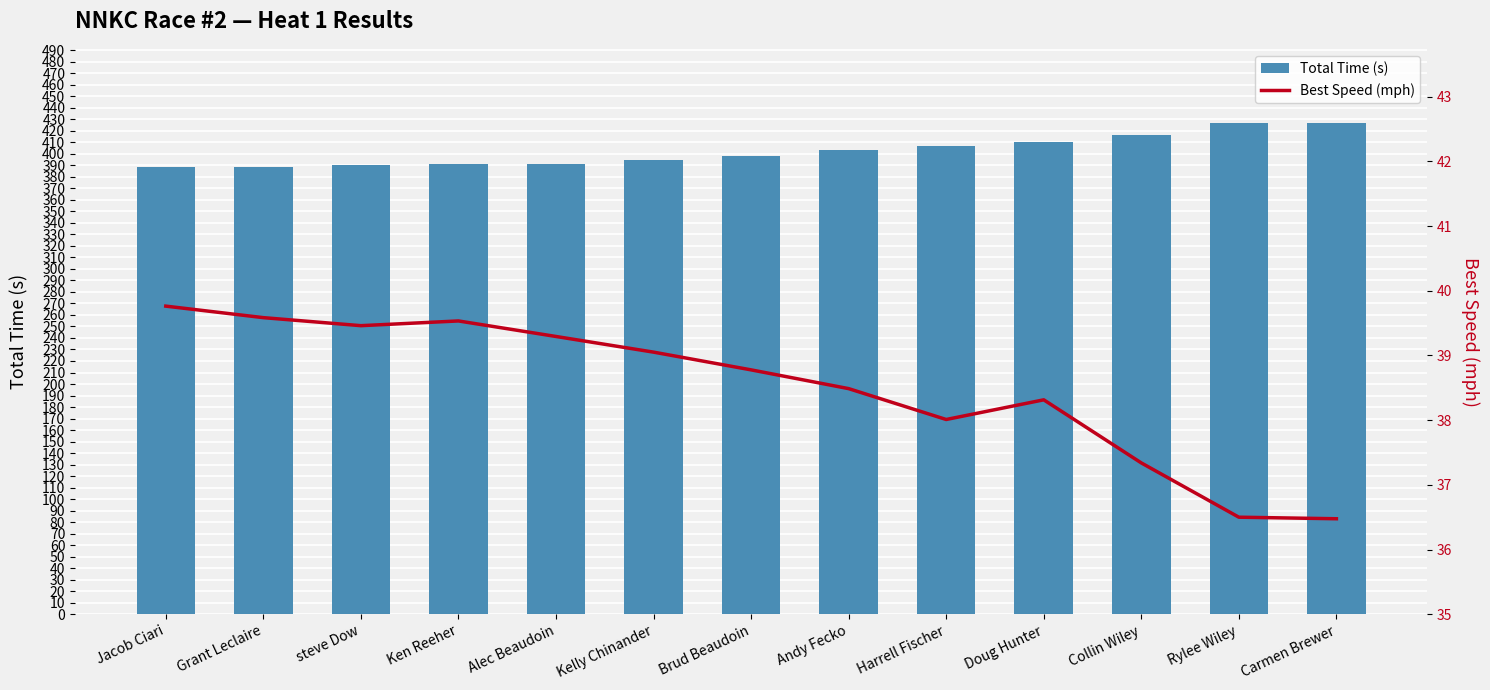

Is it true that Best Speed (mph) equals 15.0 at Rylee Wiley?

False